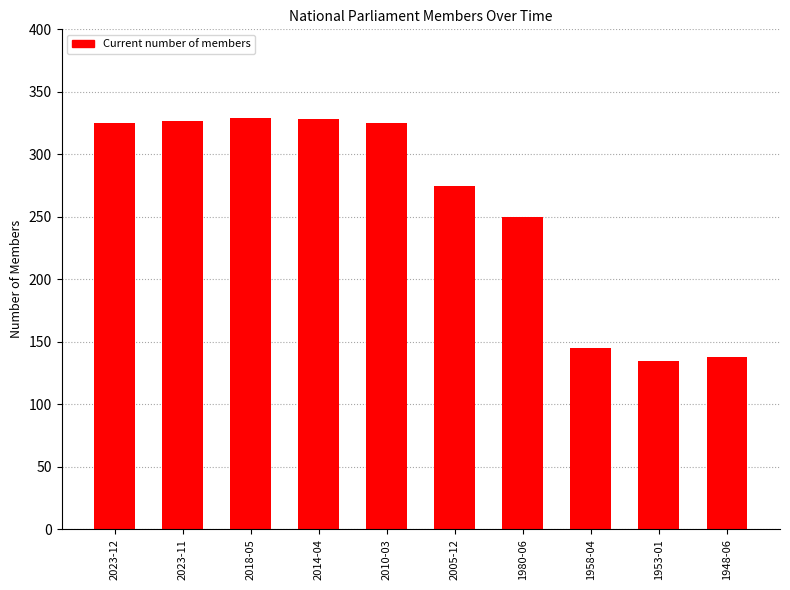

How many data points are less than 325?

5